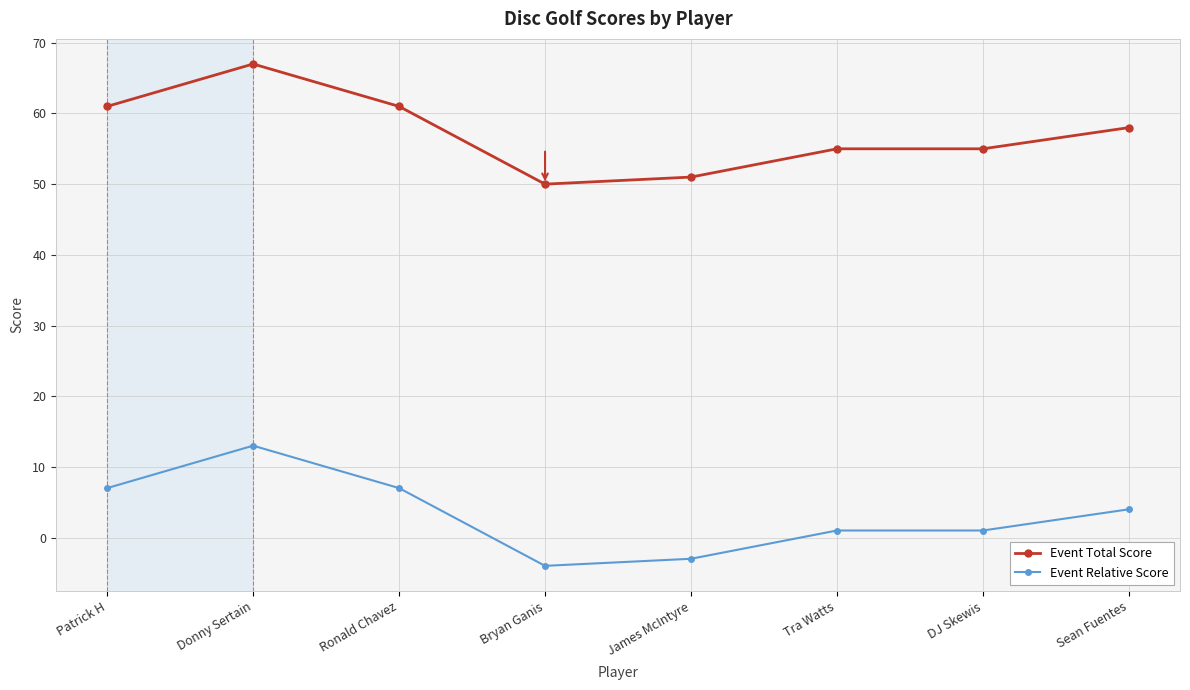

What is the total value across all series at Tra Watts?

56